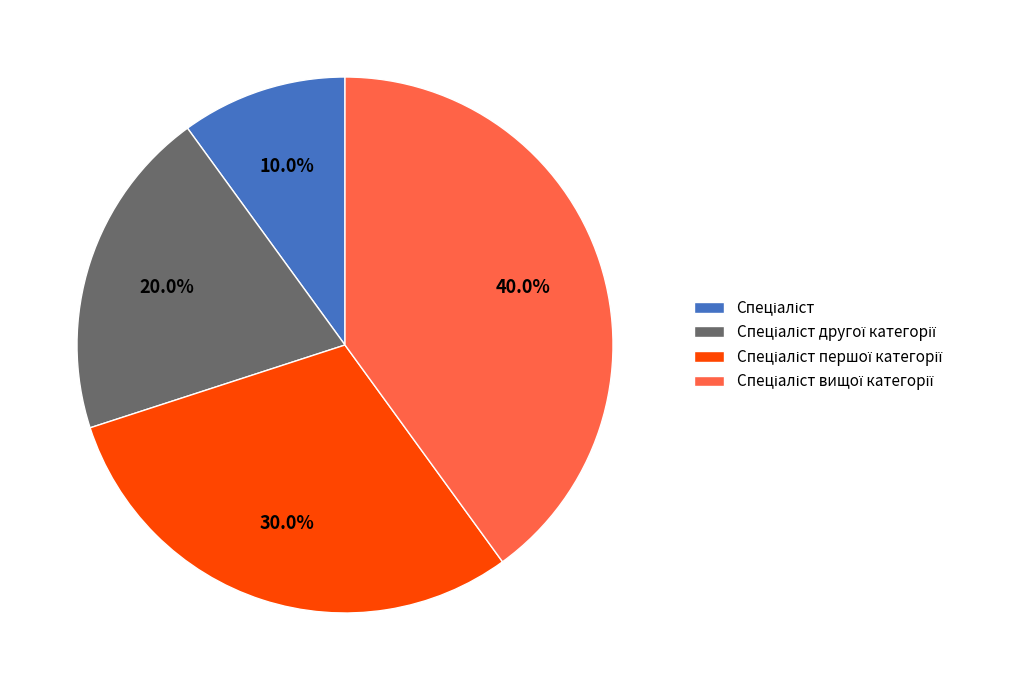

Is there a majority slice in this chart?

No